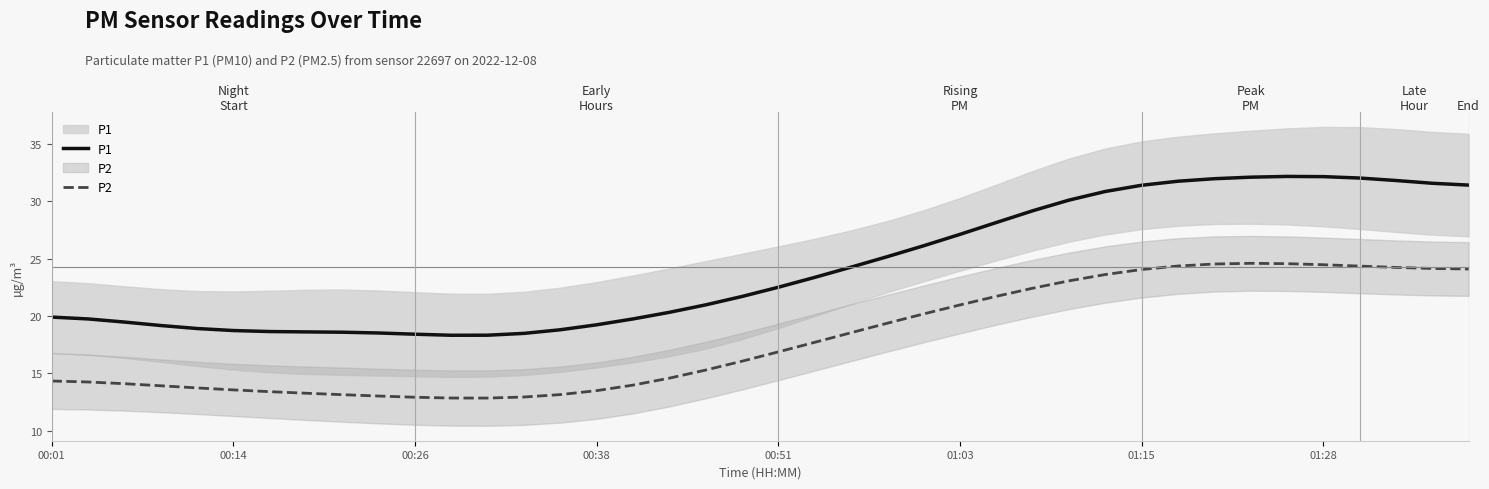

List the series in order of their overall mean, lowest first.

P2, P1